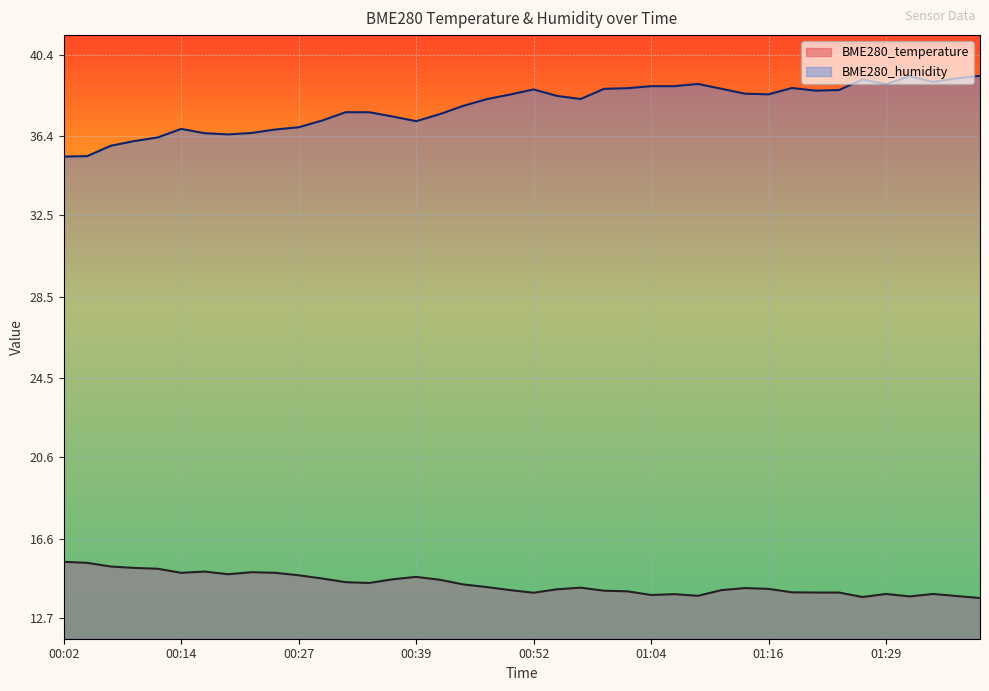

What is the difference between the highest and lowest values at 00:27?

22.0